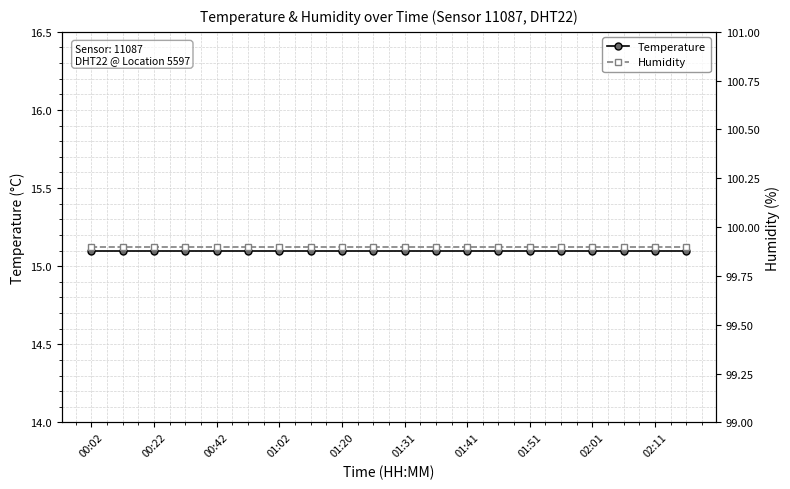

Reading left to right, transcribe all the data shown in this chart.

Temperature: 15.1	15.1	15.1	15.1	15.1	15.1	15.1	15.1	15.1	15.1	15.1	15.1	15.1	15.1	15.1	15.1	15.1	15.1	15.1	15.1
Humidity: 99.9	99.9	99.9	99.9	99.9	99.9	99.9	99.9	99.9	99.9	99.9	99.9	99.9	99.9	99.9	99.9	99.9	99.9	99.9	99.9